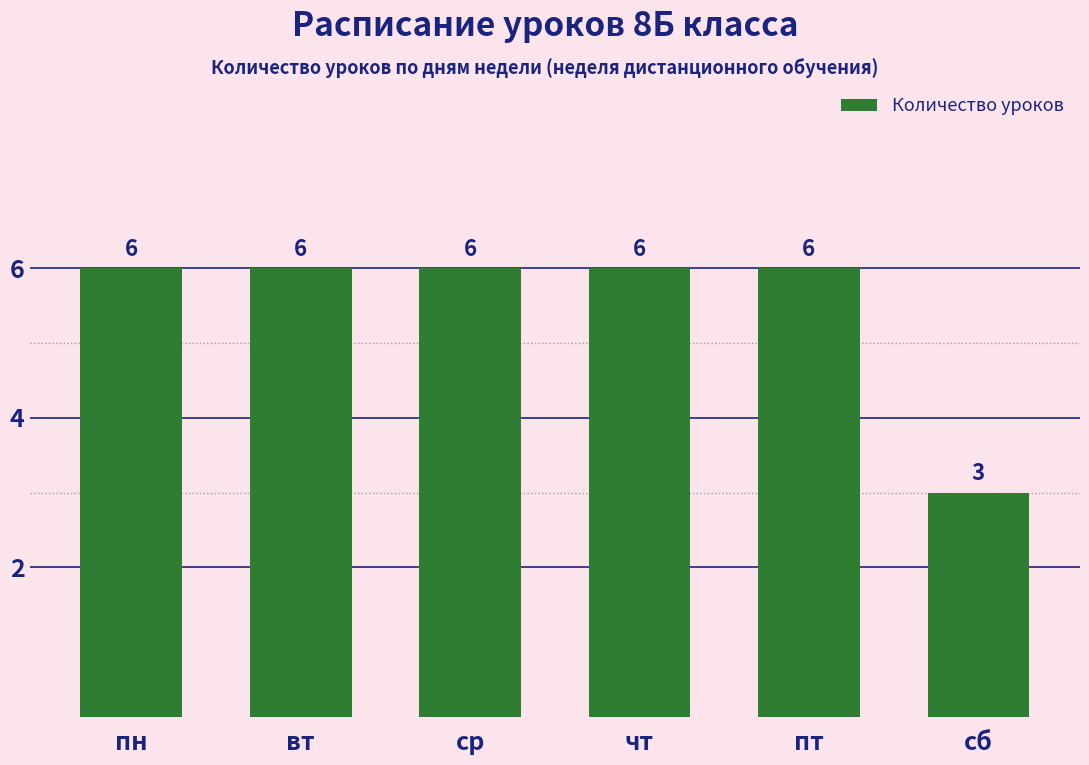

What is the sum of the values at пн and чт?

12